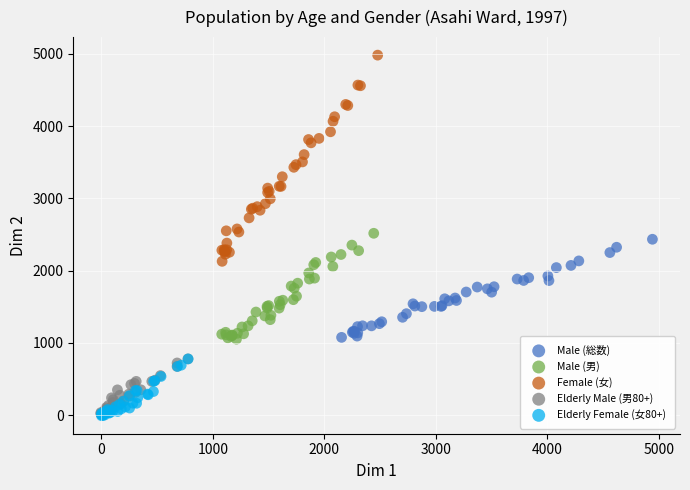

Which series has the widest spread of Y values?

Female (女)